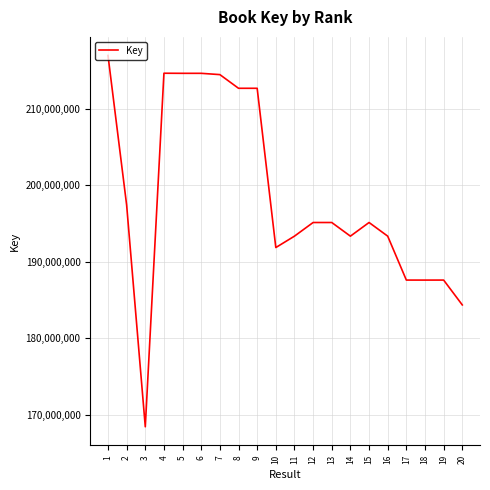

True or false: the data shows 122204424 at 11.

False